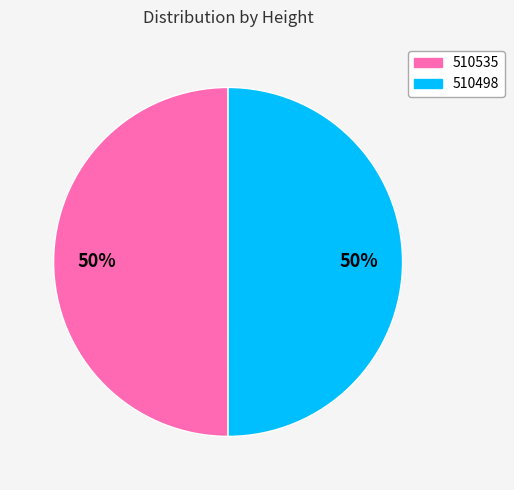

Is the sum of 510535 and 510498 greater than half?

Yes